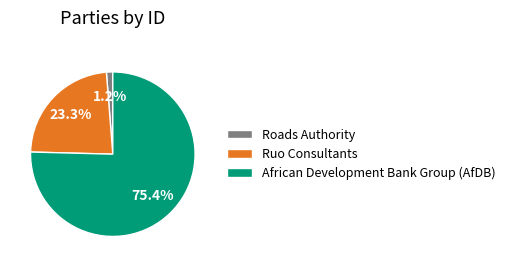

To the nearest percent, what is the difference between the African Development Bank Group (AfDB) and Roads Authority slice percentages?

74%